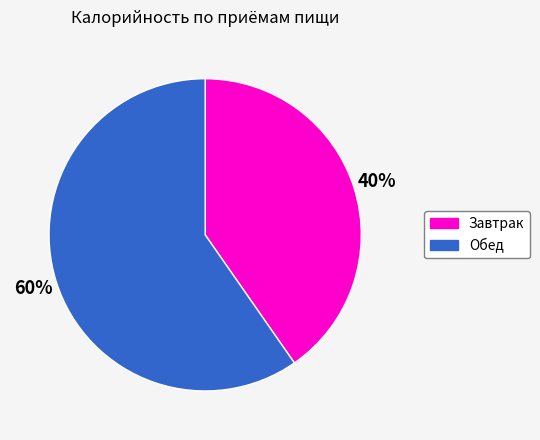

Rank the categories by value from lowest to highest.

Завтрак, Обед